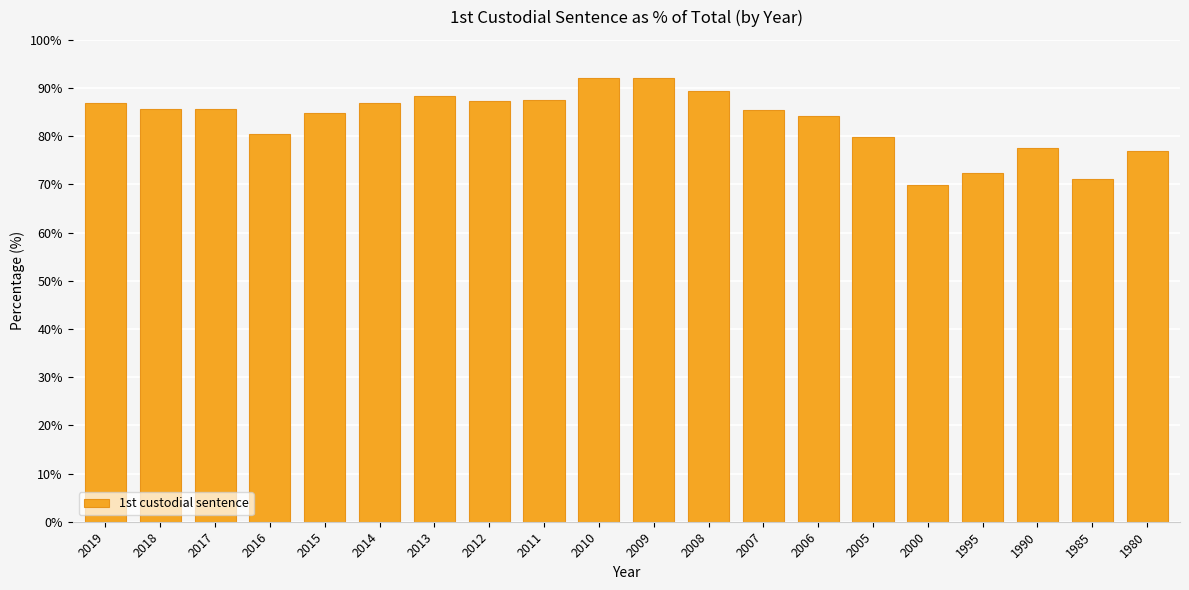

Count the number of categories in the chart.

20